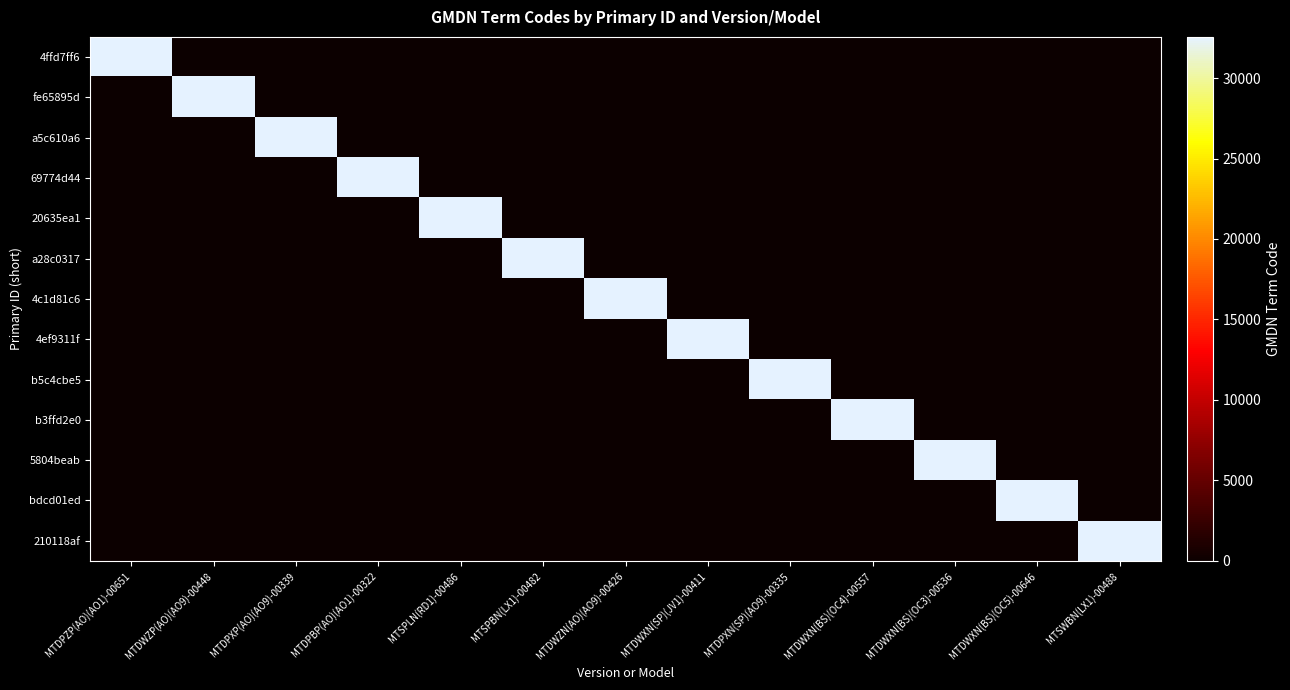

Reading left to right, extract all data points from this chart.

4ffd7ff6: MTDPZP(AO)(AO1)-00651=32556	MTDWZP(AO)(AO9)-00448=0	MTDPXP(AO)(AO9)-00339=0	MTDPBP(AO)(AO1)-00322=0	MTSPLN(RD1)-00486=0	MTSPBN(LX1)-00482=0	MTDWZN(AO)(AO9)-00426=0	MTDWXN(SP)(JV1)-00411=0	MTDPXN(SP)(AO9)-00335=0	MTDWXN(BS)(OC4)-00557=0	MTDWXN(BS)(OC3)-00536=0	MTDWXN(BS)(OC5)-00646=0	MTSWBN(LX1)-00488=0
fe65895d: MTDPZP(AO)(AO1)-00651=0	MTDWZP(AO)(AO9)-00448=32556	MTDPXP(AO)(AO9)-00339=0	MTDPBP(AO)(AO1)-00322=0	MTSPLN(RD1)-00486=0	MTSPBN(LX1)-00482=0	MTDWZN(AO)(AO9)-00426=0	MTDWXN(SP)(JV1)-00411=0	MTDPXN(SP)(AO9)-00335=0	MTDWXN(BS)(OC4)-00557=0	MTDWXN(BS)(OC3)-00536=0	MTDWXN(BS)(OC5)-00646=0	MTSWBN(LX1)-00488=0
a5c610a6: MTDPZP(AO)(AO1)-00651=0	MTDWZP(AO)(AO9)-00448=0	MTDPXP(AO)(AO9)-00339=32556	MTDPBP(AO)(AO1)-00322=0	MTSPLN(RD1)-00486=0	MTSPBN(LX1)-00482=0	MTDWZN(AO)(AO9)-00426=0	MTDWXN(SP)(JV1)-00411=0	MTDPXN(SP)(AO9)-00335=0	MTDWXN(BS)(OC4)-00557=0	MTDWXN(BS)(OC3)-00536=0	MTDWXN(BS)(OC5)-00646=0	MTSWBN(LX1)-00488=0
69774d44: MTDPZP(AO)(AO1)-00651=0	MTDWZP(AO)(AO9)-00448=0	MTDPXP(AO)(AO9)-00339=0	MTDPBP(AO)(AO1)-00322=32556	MTSPLN(RD1)-00486=0	MTSPBN(LX1)-00482=0	MTDWZN(AO)(AO9)-00426=0	MTDWXN(SP)(JV1)-00411=0	MTDPXN(SP)(AO9)-00335=0	MTDWXN(BS)(OC4)-00557=0	MTDWXN(BS)(OC3)-00536=0	MTDWXN(BS)(OC5)-00646=0	MTSWBN(LX1)-00488=0
20635ea1: MTDPZP(AO)(AO1)-00651=0	MTDWZP(AO)(AO9)-00448=0	MTDPXP(AO)(AO9)-00339=0	MTDPBP(AO)(AO1)-00322=0	MTSPLN(RD1)-00486=32556	MTSPBN(LX1)-00482=0	MTDWZN(AO)(AO9)-00426=0	MTDWXN(SP)(JV1)-00411=0	MTDPXN(SP)(AO9)-00335=0	MTDWXN(BS)(OC4)-00557=0	MTDWXN(BS)(OC3)-00536=0	MTDWXN(BS)(OC5)-00646=0	MTSWBN(LX1)-00488=0
a28c0317: MTDPZP(AO)(AO1)-00651=0	MTDWZP(AO)(AO9)-00448=0	MTDPXP(AO)(AO9)-00339=0	MTDPBP(AO)(AO1)-00322=0	MTSPLN(RD1)-00486=0	MTSPBN(LX1)-00482=32556	MTDWZN(AO)(AO9)-00426=0	MTDWXN(SP)(JV1)-00411=0	MTDPXN(SP)(AO9)-00335=0	MTDWXN(BS)(OC4)-00557=0	MTDWXN(BS)(OC3)-00536=0	MTDWXN(BS)(OC5)-00646=0	MTSWBN(LX1)-00488=0
4c1d81c6: MTDPZP(AO)(AO1)-00651=0	MTDWZP(AO)(AO9)-00448=0	MTDPXP(AO)(AO9)-00339=0	MTDPBP(AO)(AO1)-00322=0	MTSPLN(RD1)-00486=0	MTSPBN(LX1)-00482=0	MTDWZN(AO)(AO9)-00426=32556	MTDWXN(SP)(JV1)-00411=0	MTDPXN(SP)(AO9)-00335=0	MTDWXN(BS)(OC4)-00557=0	MTDWXN(BS)(OC3)-00536=0	MTDWXN(BS)(OC5)-00646=0	MTSWBN(LX1)-00488=0
4ef9311f: MTDPZP(AO)(AO1)-00651=0	MTDWZP(AO)(AO9)-00448=0	MTDPXP(AO)(AO9)-00339=0	MTDPBP(AO)(AO1)-00322=0	MTSPLN(RD1)-00486=0	MTSPBN(LX1)-00482=0	MTDWZN(AO)(AO9)-00426=0	MTDWXN(SP)(JV1)-00411=32556	MTDPXN(SP)(AO9)-00335=0	MTDWXN(BS)(OC4)-00557=0	MTDWXN(BS)(OC3)-00536=0	MTDWXN(BS)(OC5)-00646=0	MTSWBN(LX1)-00488=0
b5c4cbe5: MTDPZP(AO)(AO1)-00651=0	MTDWZP(AO)(AO9)-00448=0	MTDPXP(AO)(AO9)-00339=0	MTDPBP(AO)(AO1)-00322=0	MTSPLN(RD1)-00486=0	MTSPBN(LX1)-00482=0	MTDWZN(AO)(AO9)-00426=0	MTDWXN(SP)(JV1)-00411=0	MTDPXN(SP)(AO9)-00335=32556	MTDWXN(BS)(OC4)-00557=0	MTDWXN(BS)(OC3)-00536=0	MTDWXN(BS)(OC5)-00646=0	MTSWBN(LX1)-00488=0
b3ffd2e0: MTDPZP(AO)(AO1)-00651=0	MTDWZP(AO)(AO9)-00448=0	MTDPXP(AO)(AO9)-00339=0	MTDPBP(AO)(AO1)-00322=0	MTSPLN(RD1)-00486=0	MTSPBN(LX1)-00482=0	MTDWZN(AO)(AO9)-00426=0	MTDWXN(SP)(JV1)-00411=0	MTDPXN(SP)(AO9)-00335=0	MTDWXN(BS)(OC4)-00557=32556	MTDWXN(BS)(OC3)-00536=0	MTDWXN(BS)(OC5)-00646=0	MTSWBN(LX1)-00488=0
5804beab: MTDPZP(AO)(AO1)-00651=0	MTDWZP(AO)(AO9)-00448=0	MTDPXP(AO)(AO9)-00339=0	MTDPBP(AO)(AO1)-00322=0	MTSPLN(RD1)-00486=0	MTSPBN(LX1)-00482=0	MTDWZN(AO)(AO9)-00426=0	MTDWXN(SP)(JV1)-00411=0	MTDPXN(SP)(AO9)-00335=0	MTDWXN(BS)(OC4)-00557=0	MTDWXN(BS)(OC3)-00536=32556	MTDWXN(BS)(OC5)-00646=0	MTSWBN(LX1)-00488=0
bdcd01ed: MTDPZP(AO)(AO1)-00651=0	MTDWZP(AO)(AO9)-00448=0	MTDPXP(AO)(AO9)-00339=0	MTDPBP(AO)(AO1)-00322=0	MTSPLN(RD1)-00486=0	MTSPBN(LX1)-00482=0	MTDWZN(AO)(AO9)-00426=0	MTDWXN(SP)(JV1)-00411=0	MTDPXN(SP)(AO9)-00335=0	MTDWXN(BS)(OC4)-00557=0	MTDWXN(BS)(OC3)-00536=0	MTDWXN(BS)(OC5)-00646=32556	MTSWBN(LX1)-00488=0
210118af: MTDPZP(AO)(AO1)-00651=0	MTDWZP(AO)(AO9)-00448=0	MTDPXP(AO)(AO9)-00339=0	MTDPBP(AO)(AO1)-00322=0	MTSPLN(RD1)-00486=0	MTSPBN(LX1)-00482=0	MTDWZN(AO)(AO9)-00426=0	MTDWXN(SP)(JV1)-00411=0	MTDPXN(SP)(AO9)-00335=0	MTDWXN(BS)(OC4)-00557=0	MTDWXN(BS)(OC3)-00536=0	MTDWXN(BS)(OC5)-00646=0	MTSWBN(LX1)-00488=32556